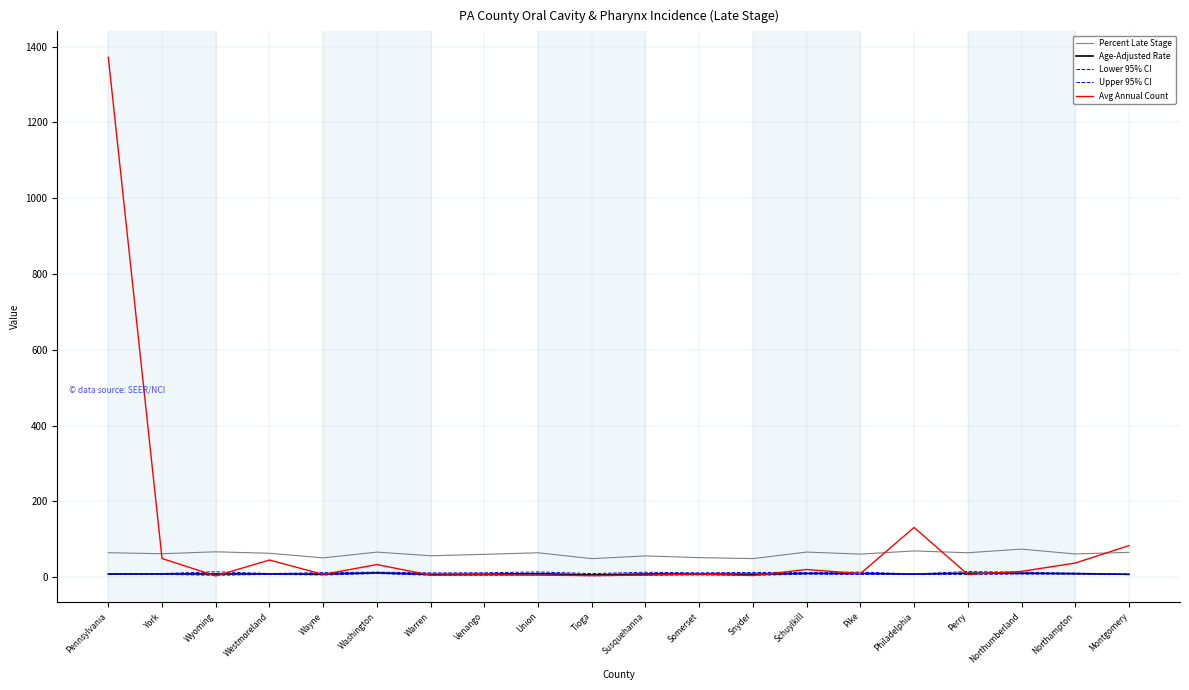

What is the label of the 11th point from the left?

Susquehanna